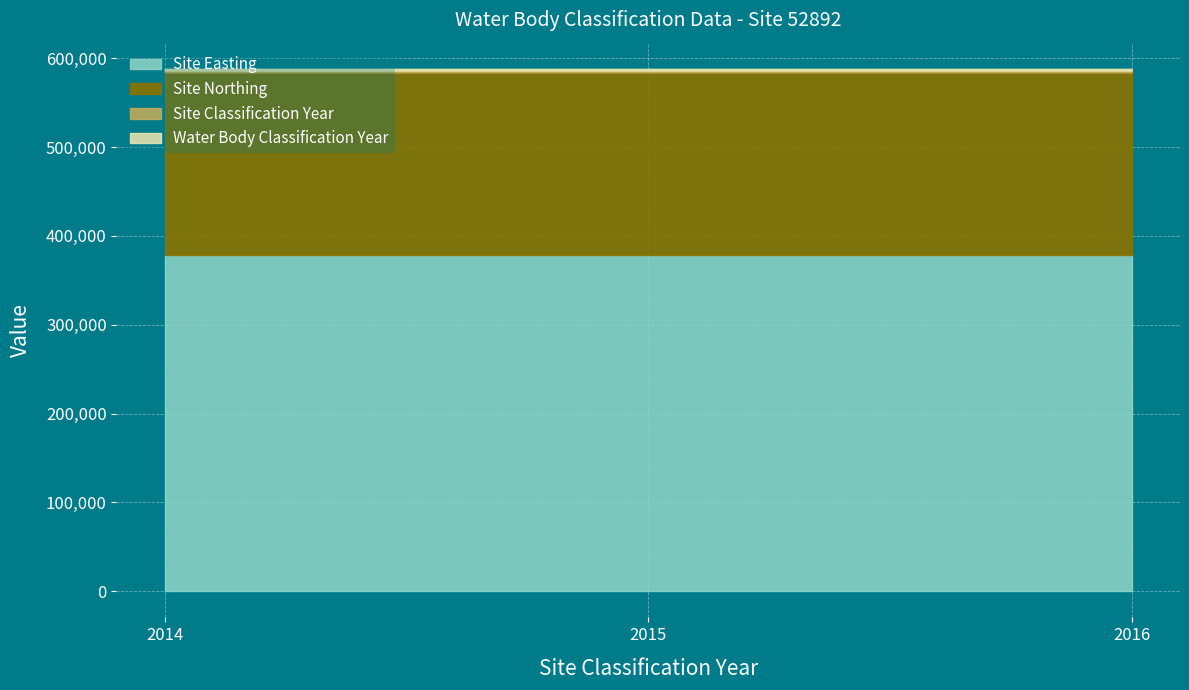

Is it true that Site Northing equals 205668 at 52892?

True